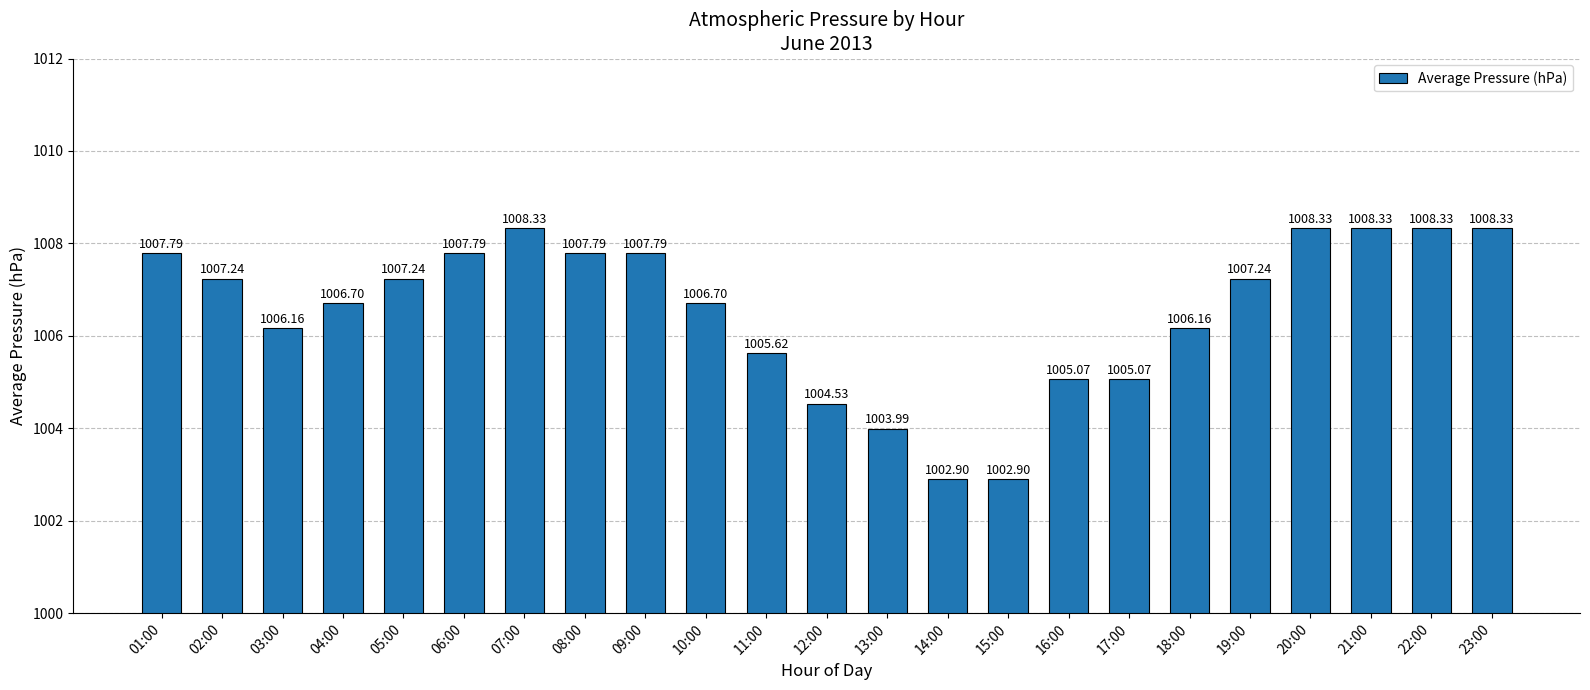

What is the ratio of the value at 01:00 to the value at 19:00?

1.0